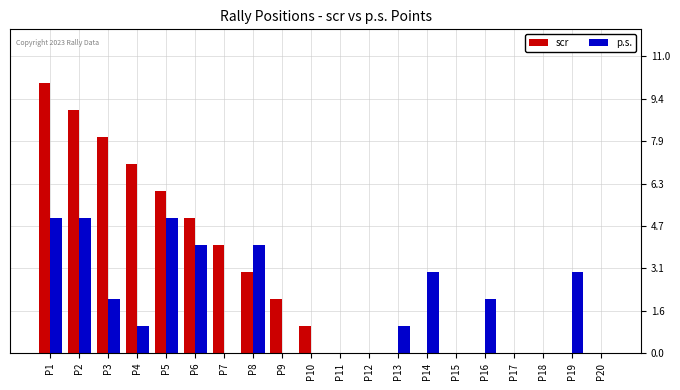

Which series changed the most between P15 and P19?

p.s.